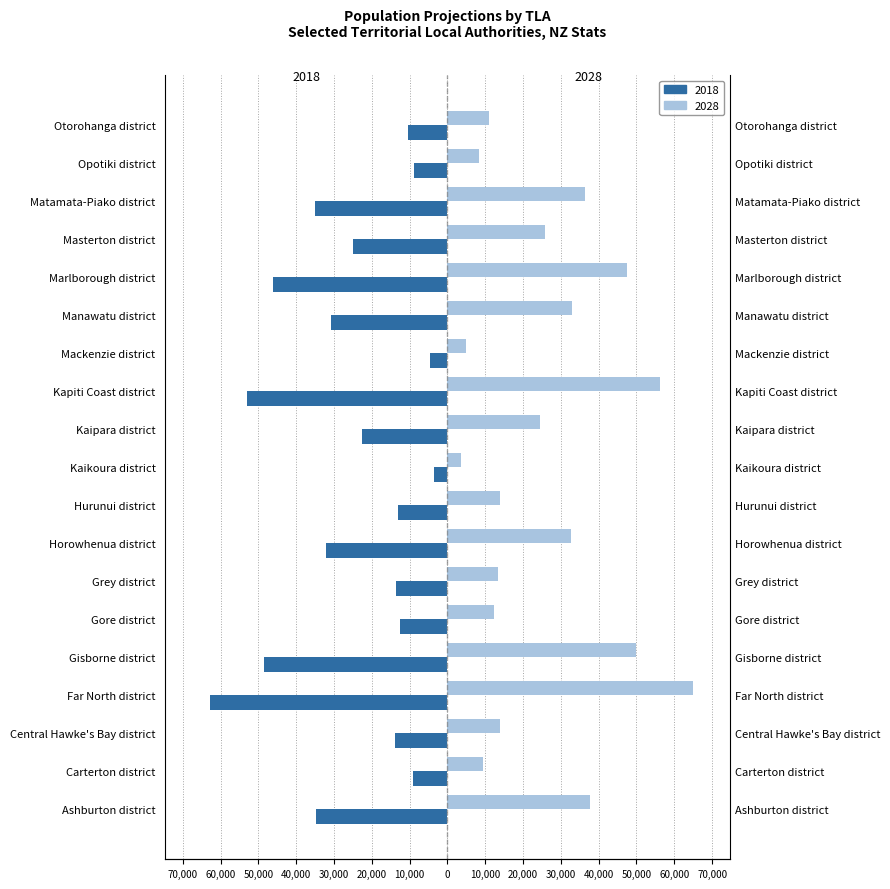

At how many categories does at least one series exceed -16885?

19